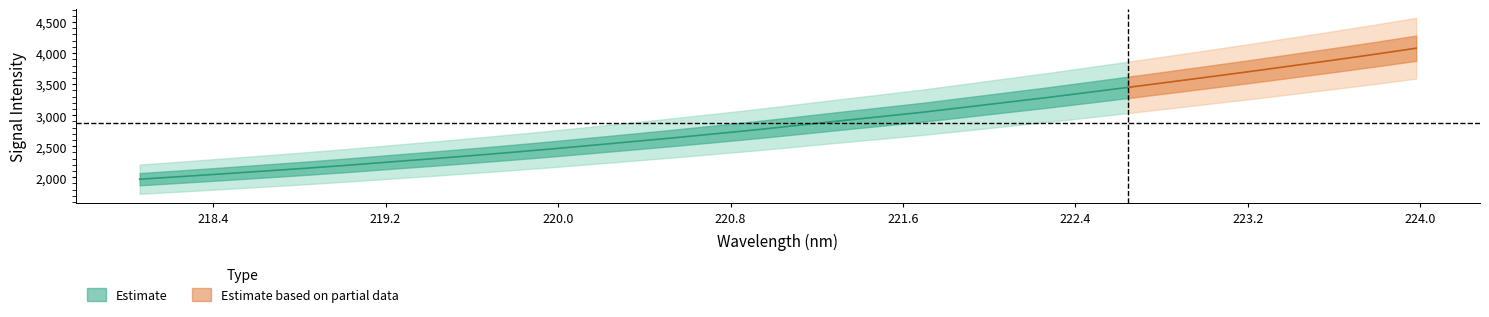

What is the label of the 25th point from the left?

222.6447